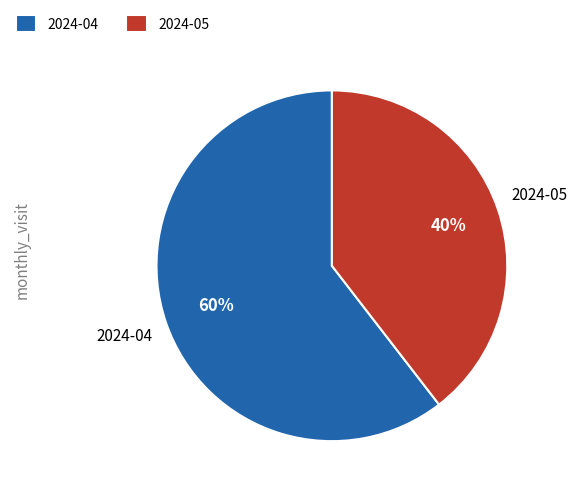

To the nearest percent, what is the average slice percentage?

50%